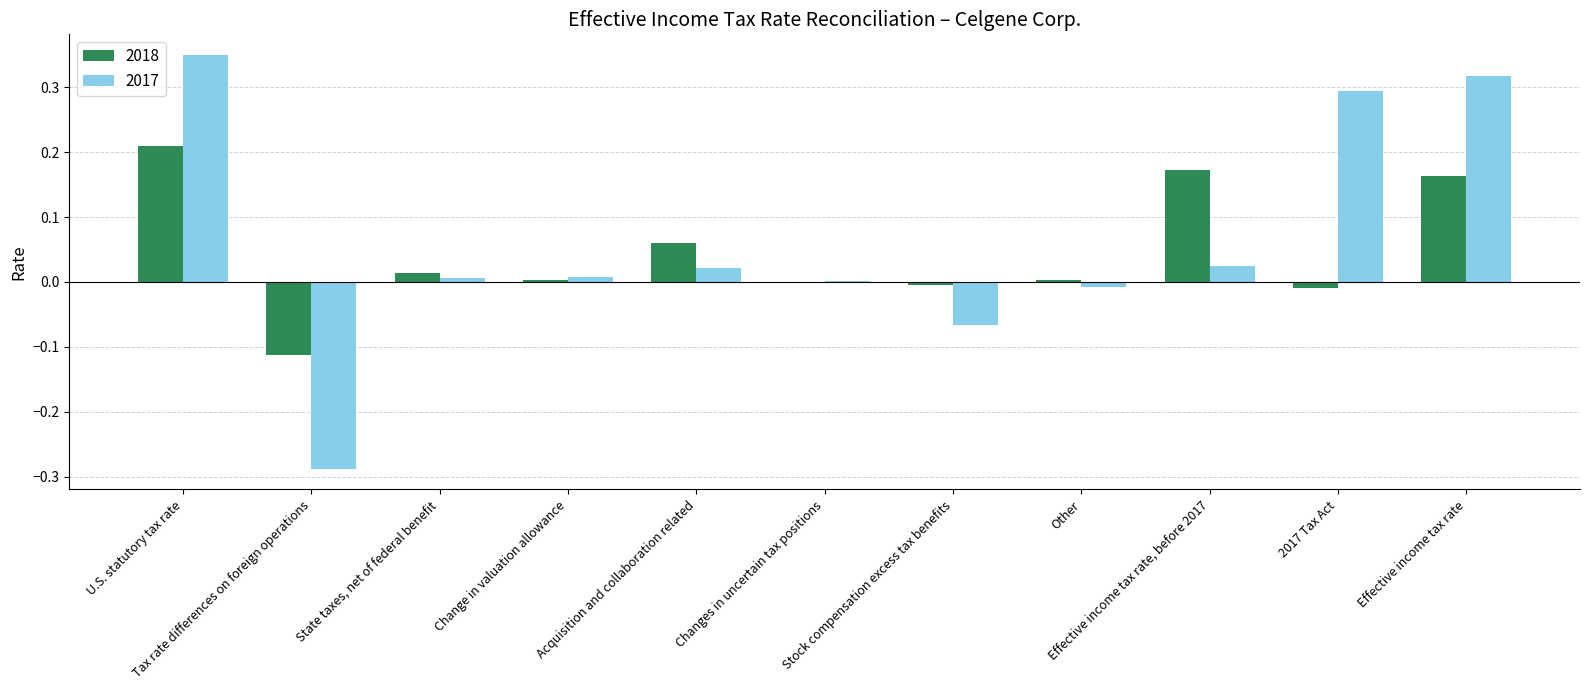

What is the sum of all 2017 values?

0.7